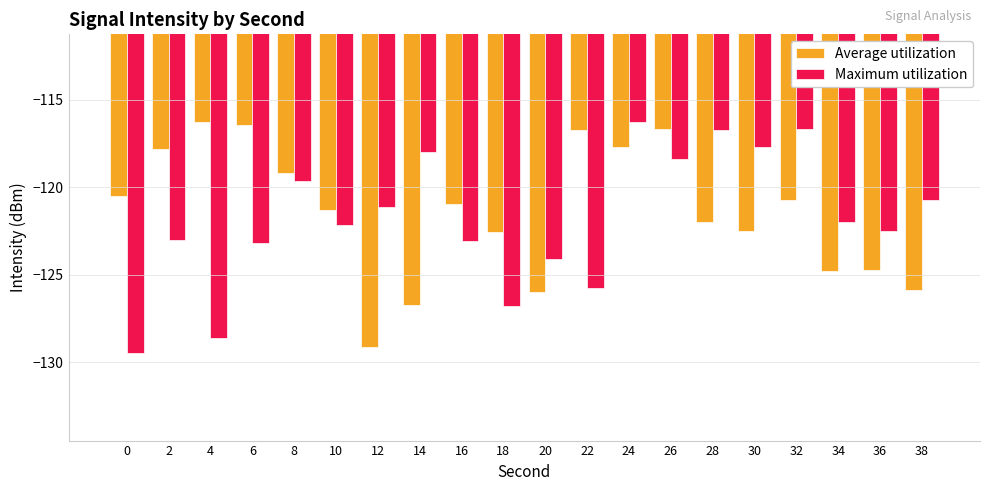

At 4, list the series in order from largest to smallest.

Average utilization, Maximum utilization